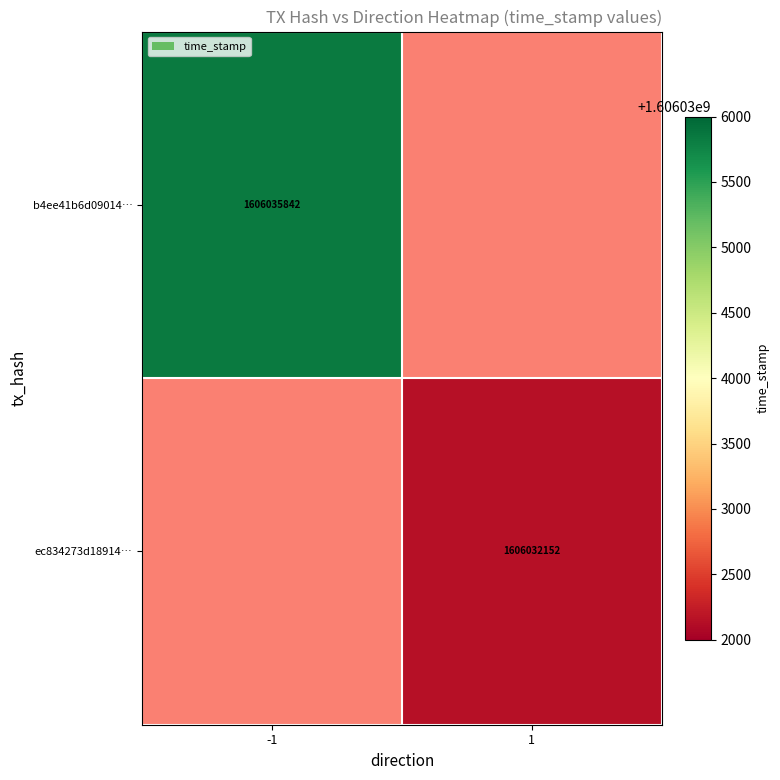

What is the minimum value shown in the chart?

1606032152.0